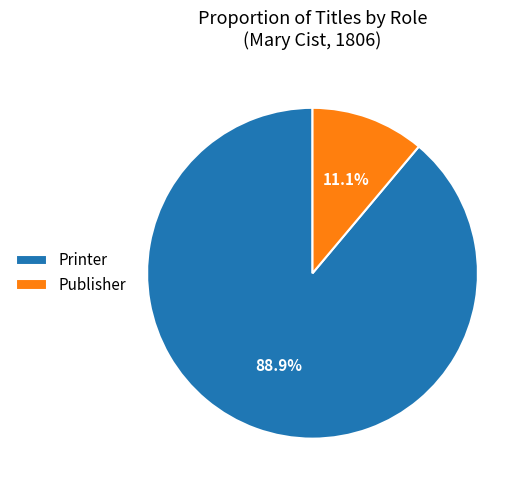

What percentage is NOT represented by Printer?

11.1%